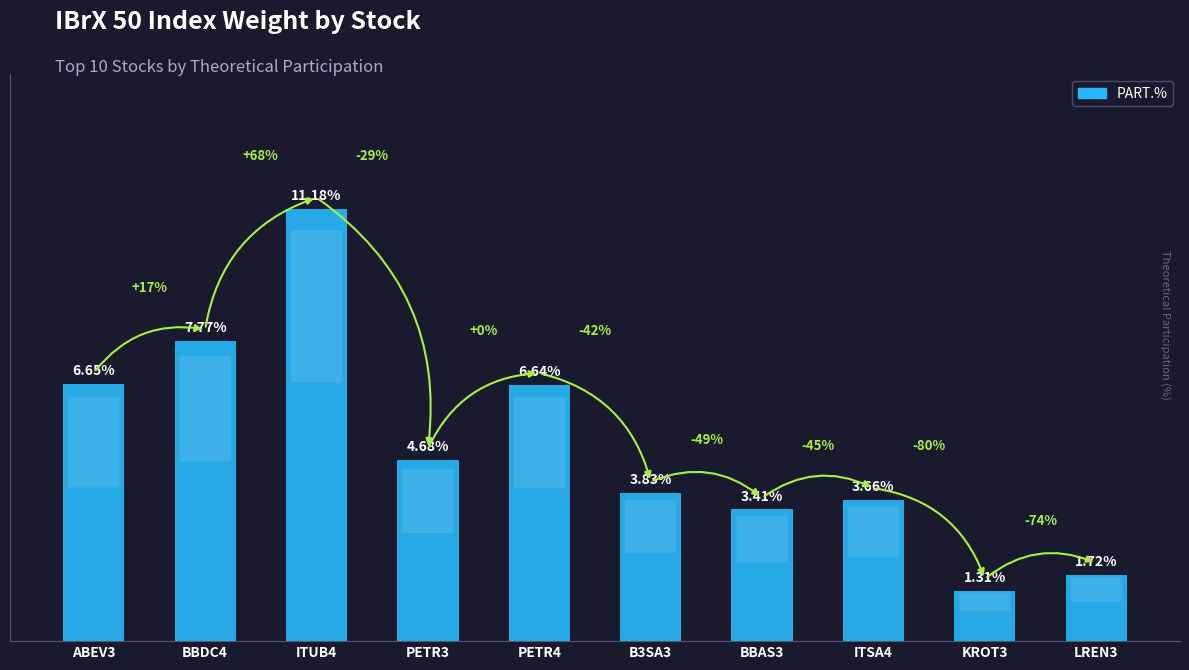

Between BBDC4 and ITUB4, which is larger?

ITUB4